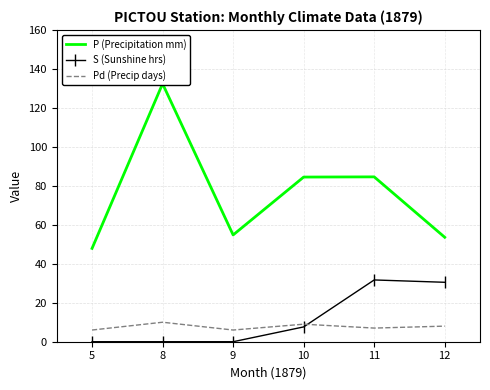

Where does the P (Precipitation mm) series first go above 84?

8